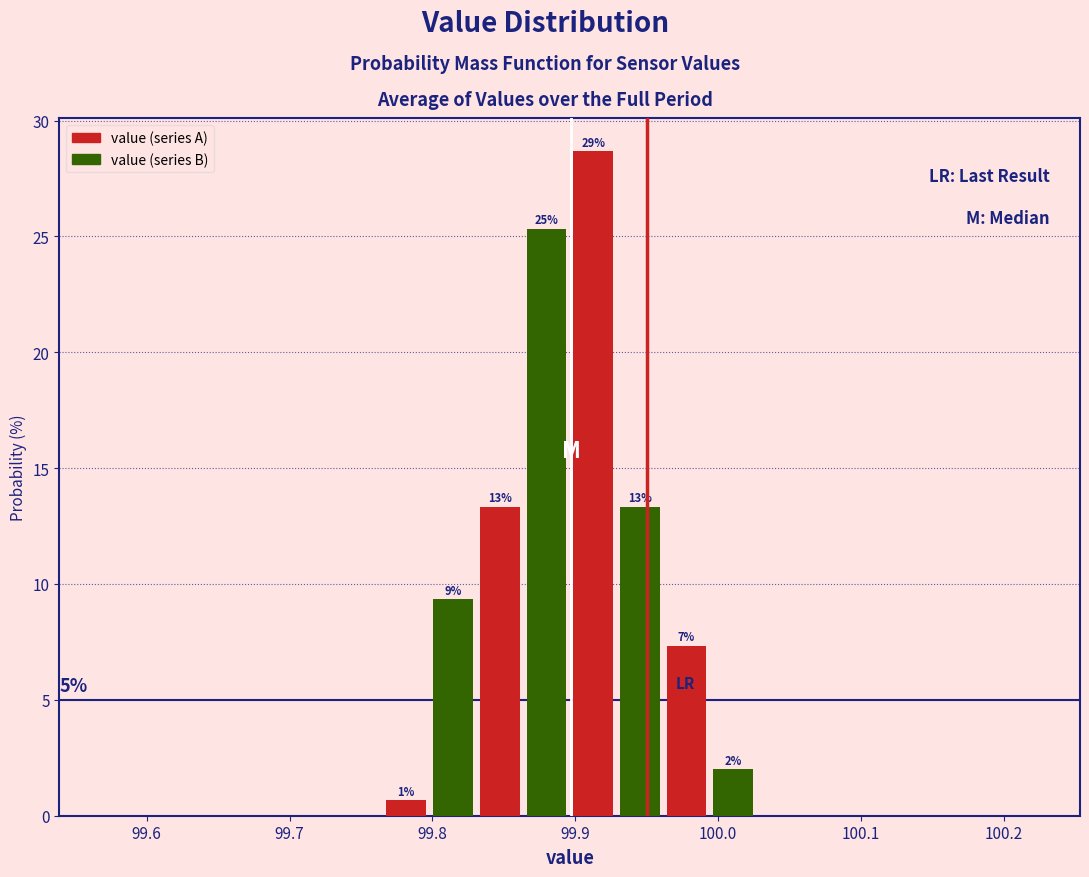

Read against the x-axis, roughly where is the centre of the tallest bar?

99.91